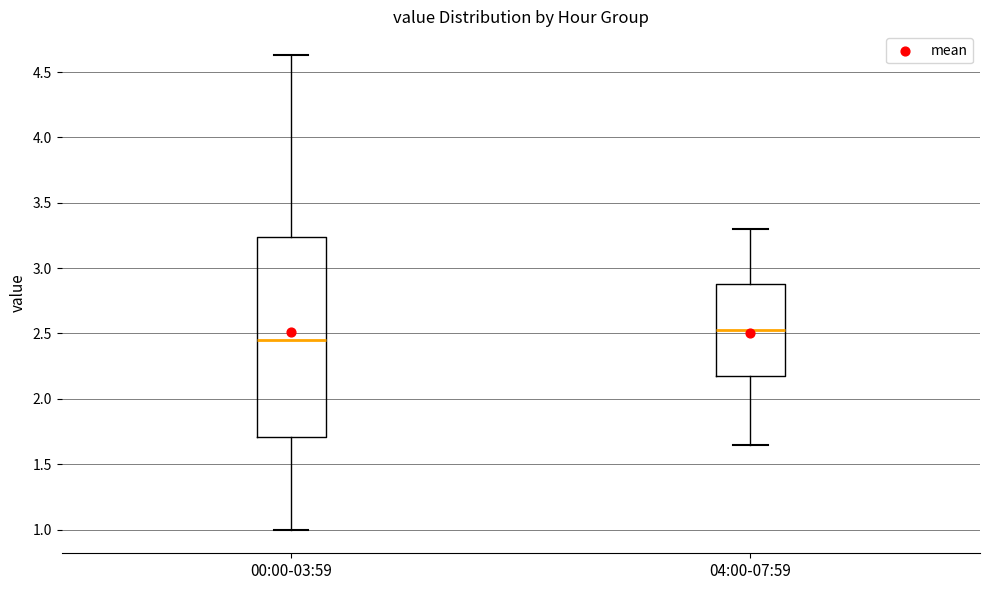

Reading left to right, read every box against the y-axis: the position of its median line, the range the box covers, and the ends of its whiskers. The values are not printed on the chart, so give them approximately, as read against the axis.

00:00-03:59: median 2.45, box 1.70 to 3.25, whiskers 1.00 to 4.65
04:00-07:59: median 2.55, box 2.20 to 2.90, whiskers 1.65 to 3.30